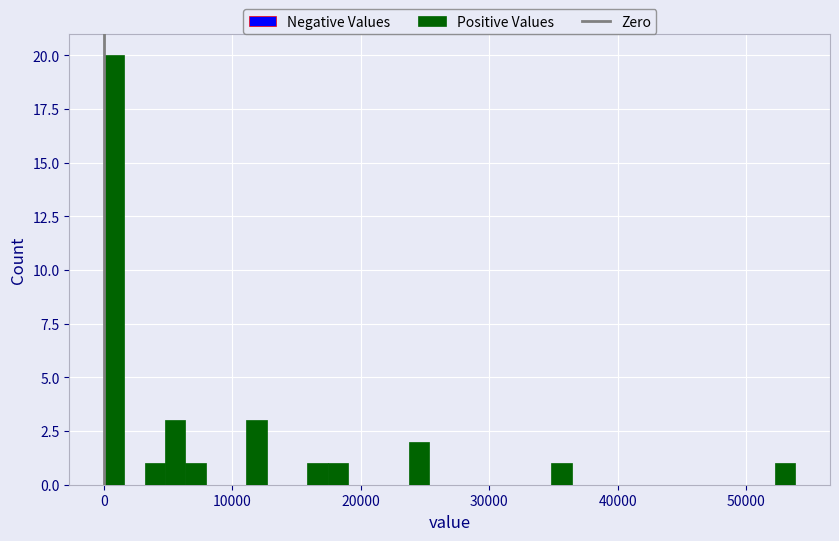

Around what value on the x-axis is the tallest bar? Give the approximate position of its centre, as read against the axis.

1000